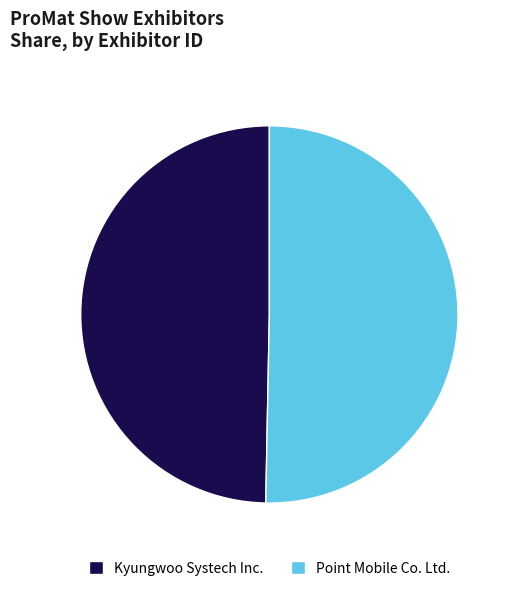

The Point Mobile Co. Ltd. slice represents 57% of the pie. True or false?

False